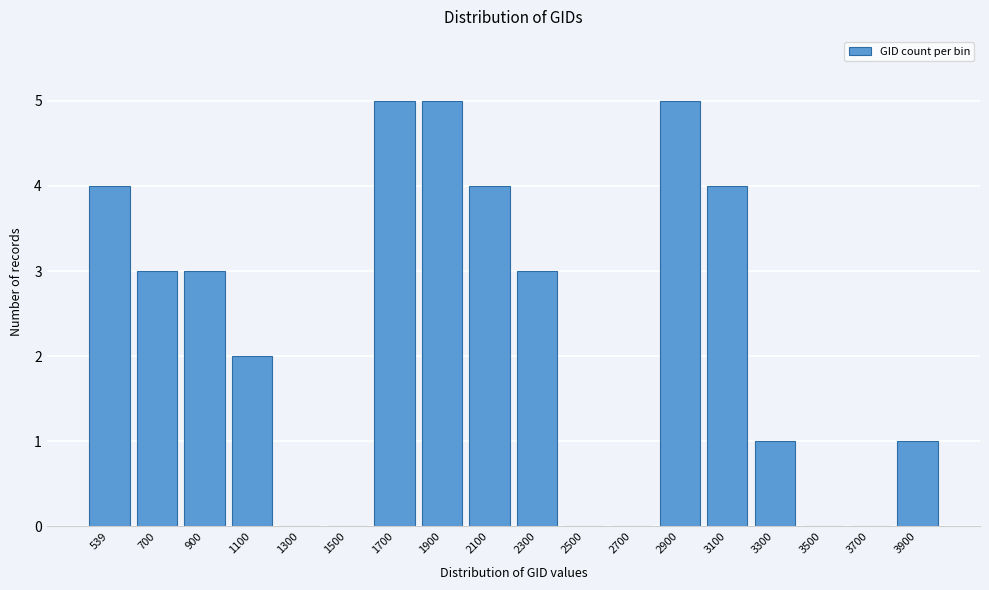

Reading left to right, extract all data points from this chart.

539=4	700=3	900=3	1100=2	1300=0	1500=0	1700=5	1900=5	2100=4	2300=3	2500=0	2700=0	2900=5	3100=4	3300=1	3500=0	3700=0	3900=1